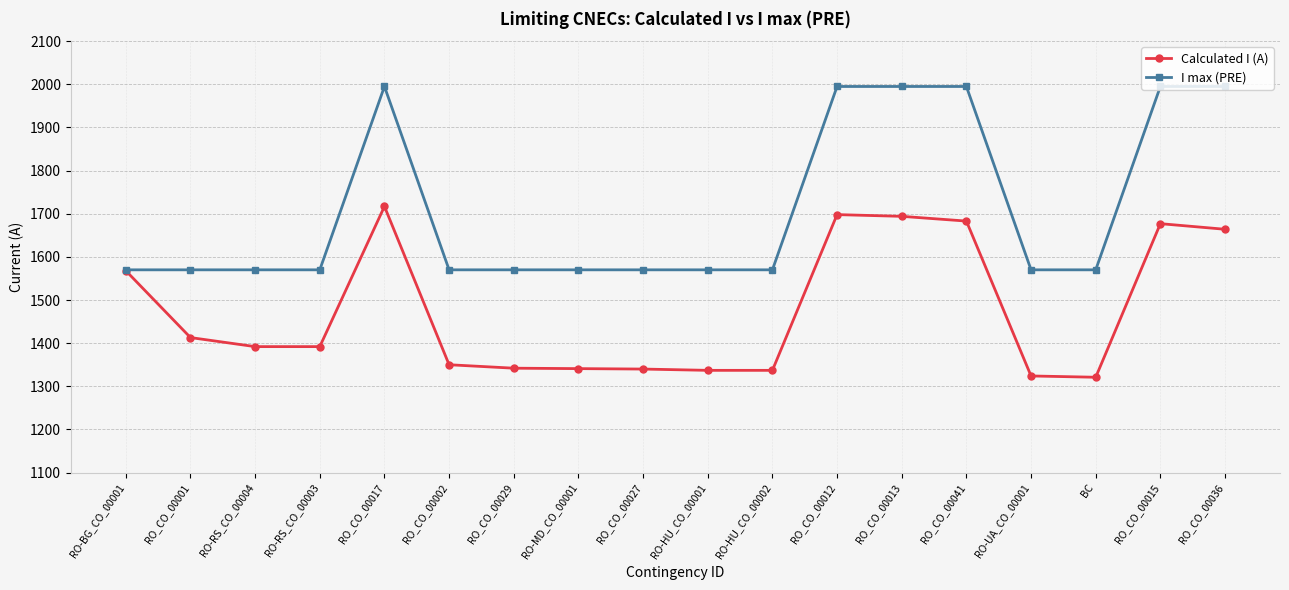

What is the approximate value of I max (PRE) at RO-RS_CO_00004, to the nearest 50?

1550